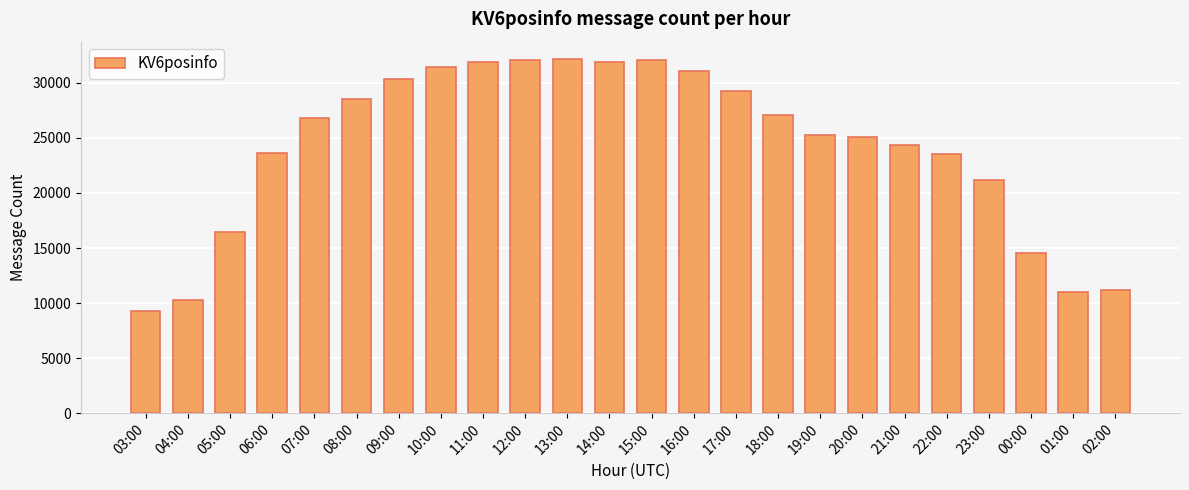

What is the change in value from 05:00 to 08:00?

+12072